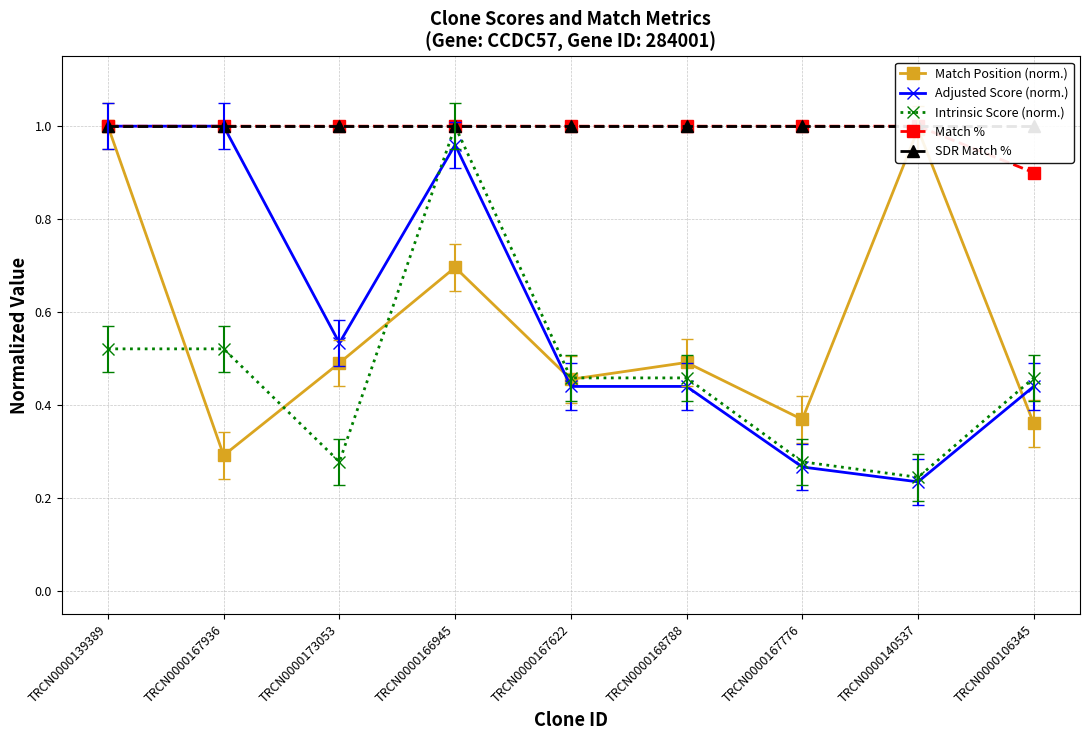

Is it true that Intrinsic Score (norm.) equals 0.8 at TRCN0000167622?

False